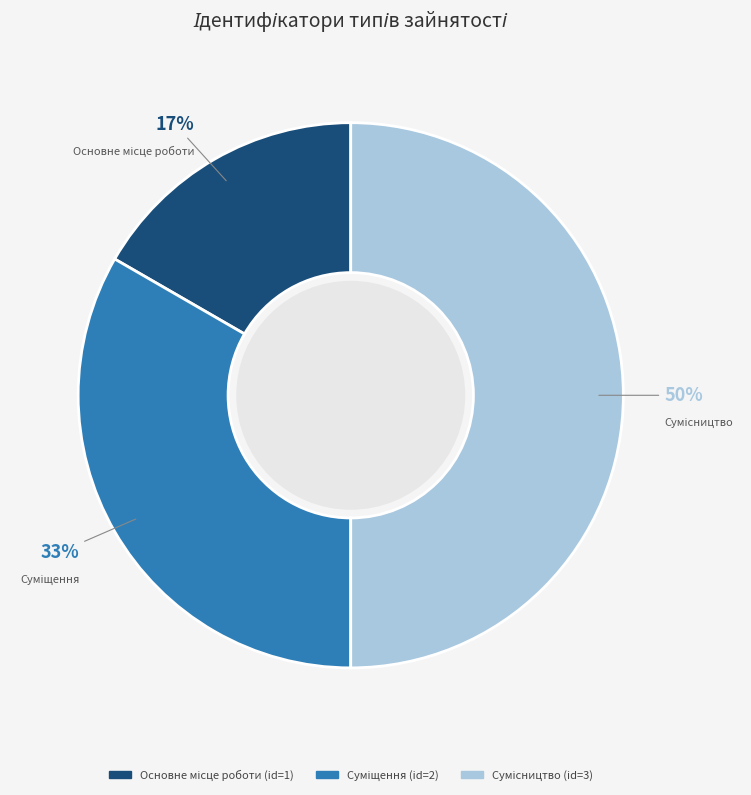

To the nearest percent, what is the average slice percentage?

33%